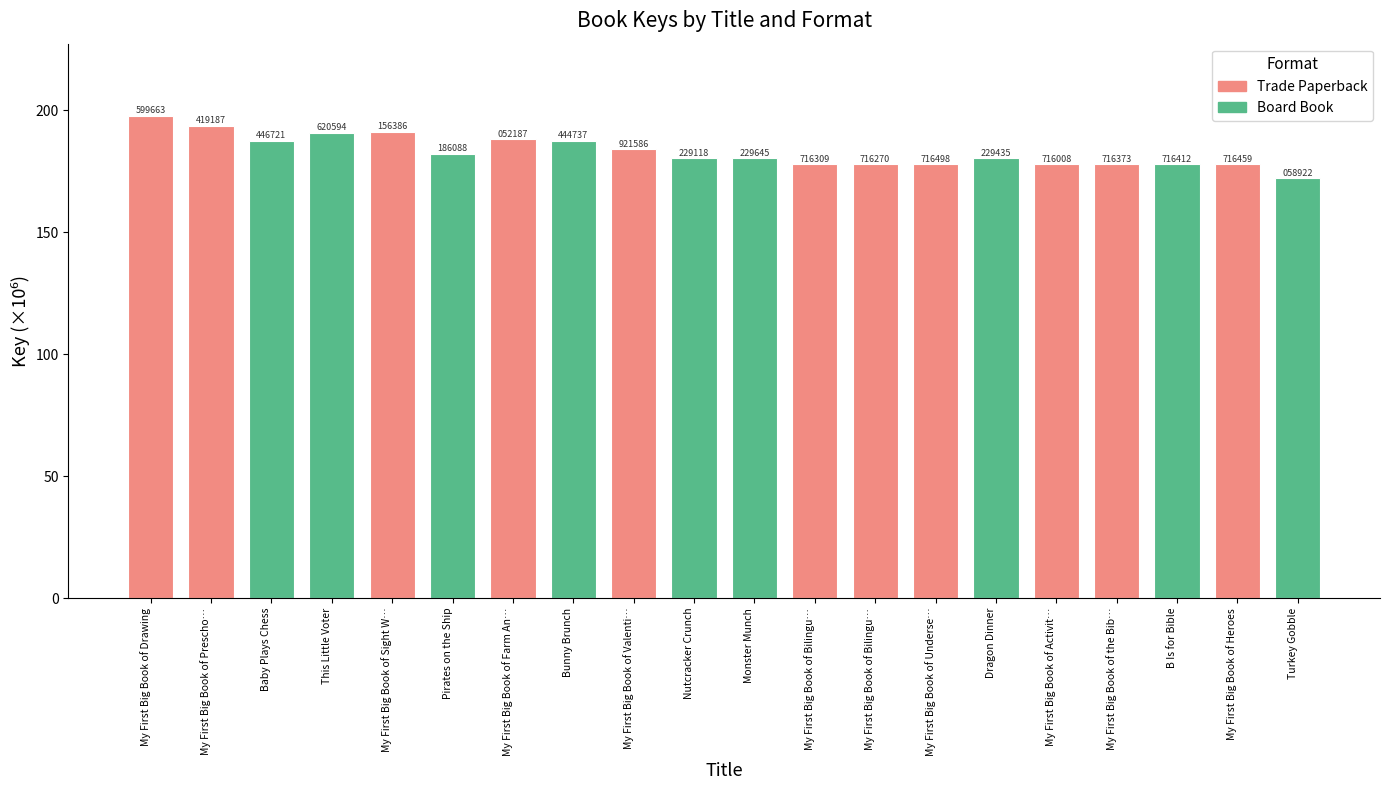

Where is the data nearest to the value 184?

My First Big Book of Valenti…